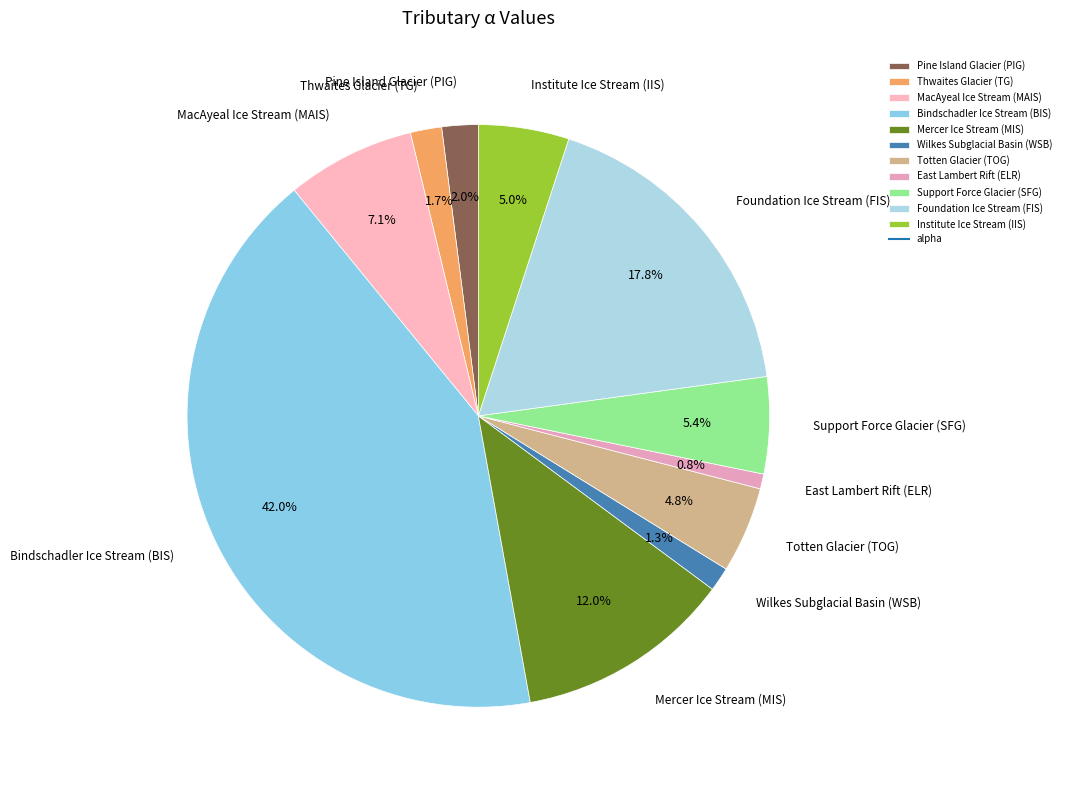

What percentage is NOT represented by Pine Island Glacier (PIG)?

98.0%